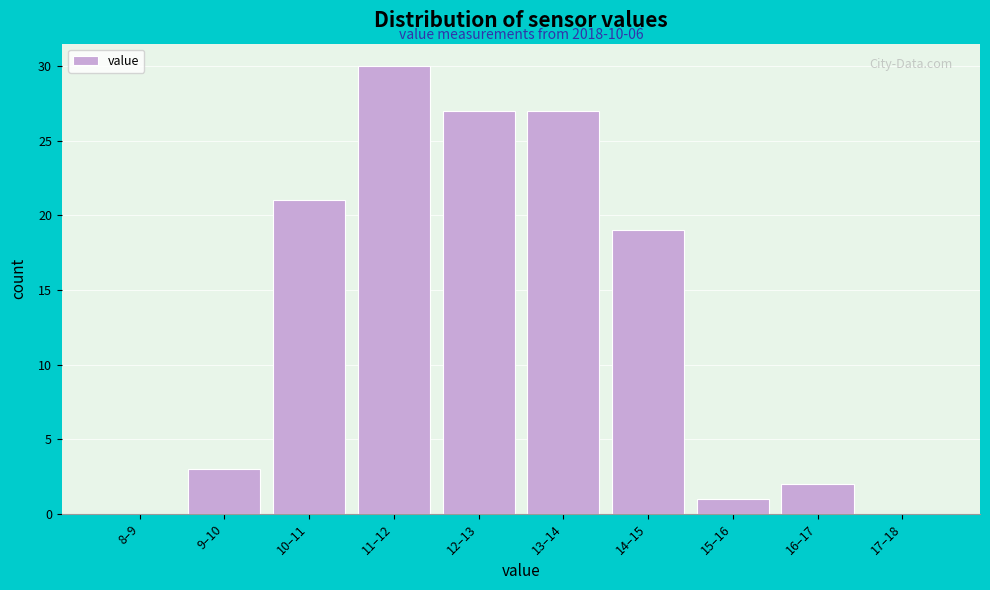

Which label corresponds to the largest value in the chart?

11–12